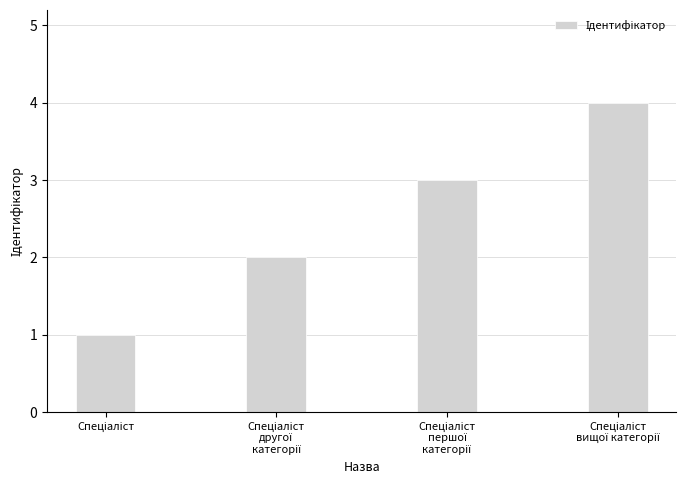

What is the maximum value shown in the chart?

4